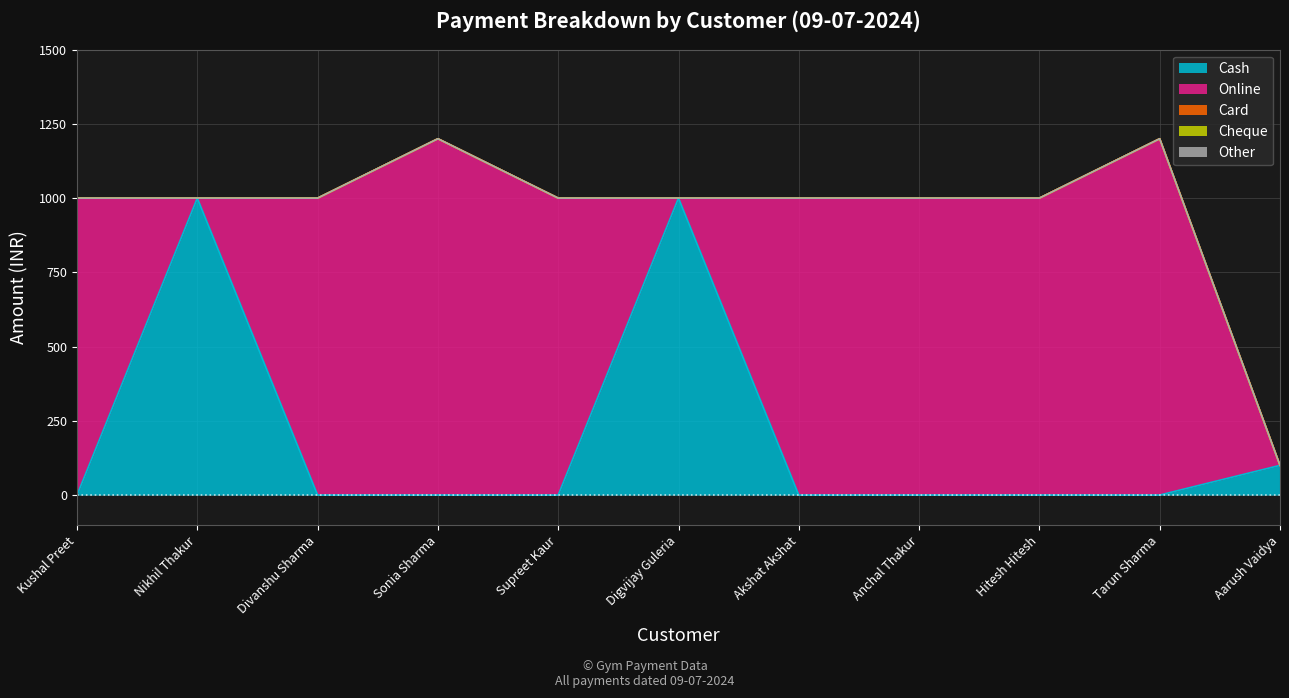

What is the difference between the second highest and minimum values in the Cash series?

1000